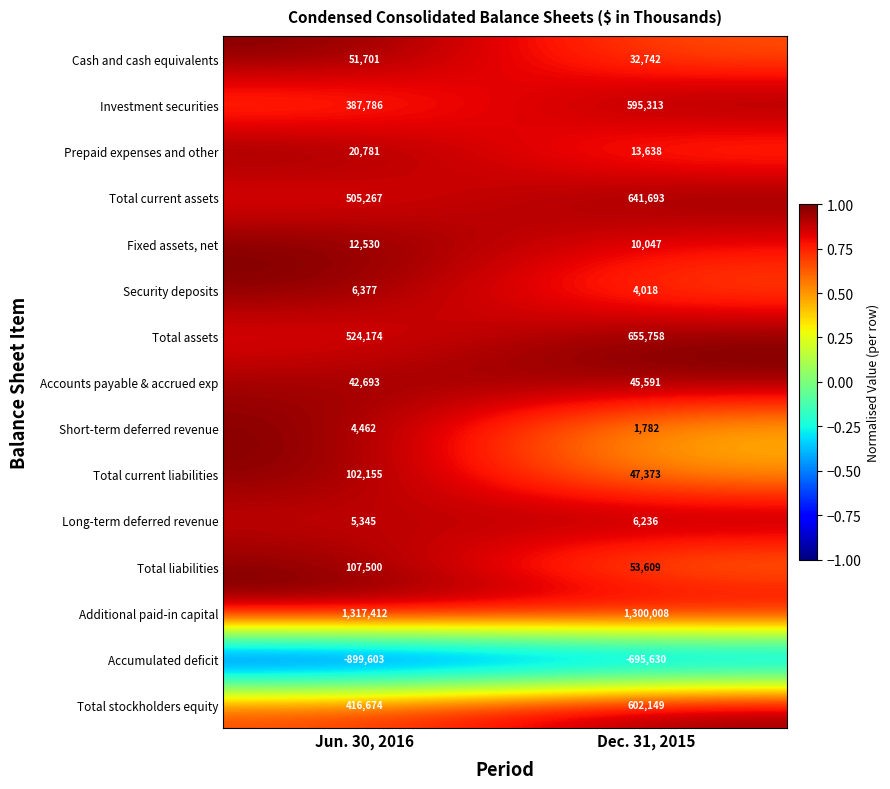

How many data points in Additional paid-in capital are less than 1317412?

1